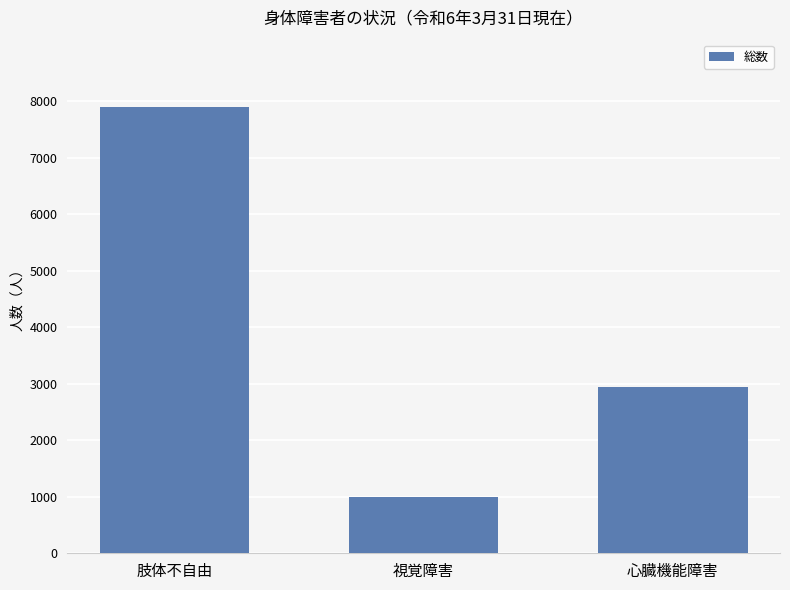

Rank the categories by value from lowest to highest.

視覚障害, 心臓機能障害, 肢体不自由